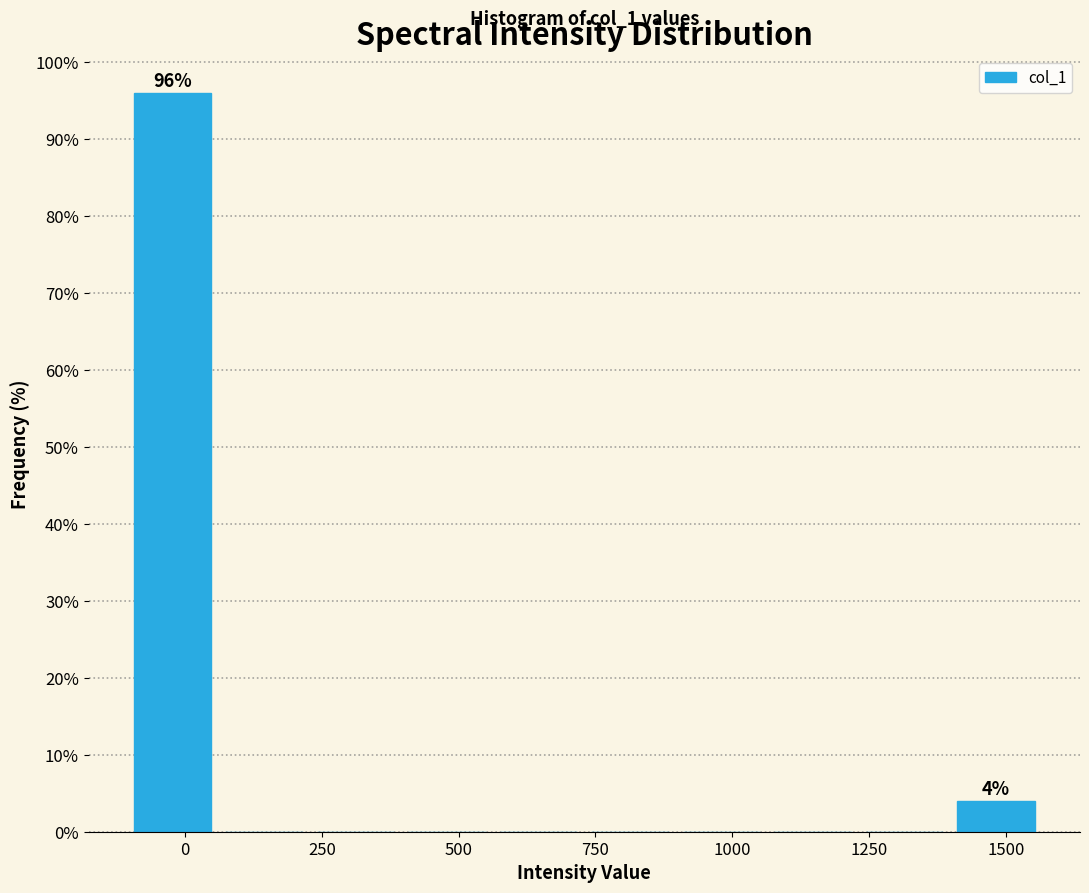

Read against the x-axis, roughly where is the centre of the tallest bar?

0